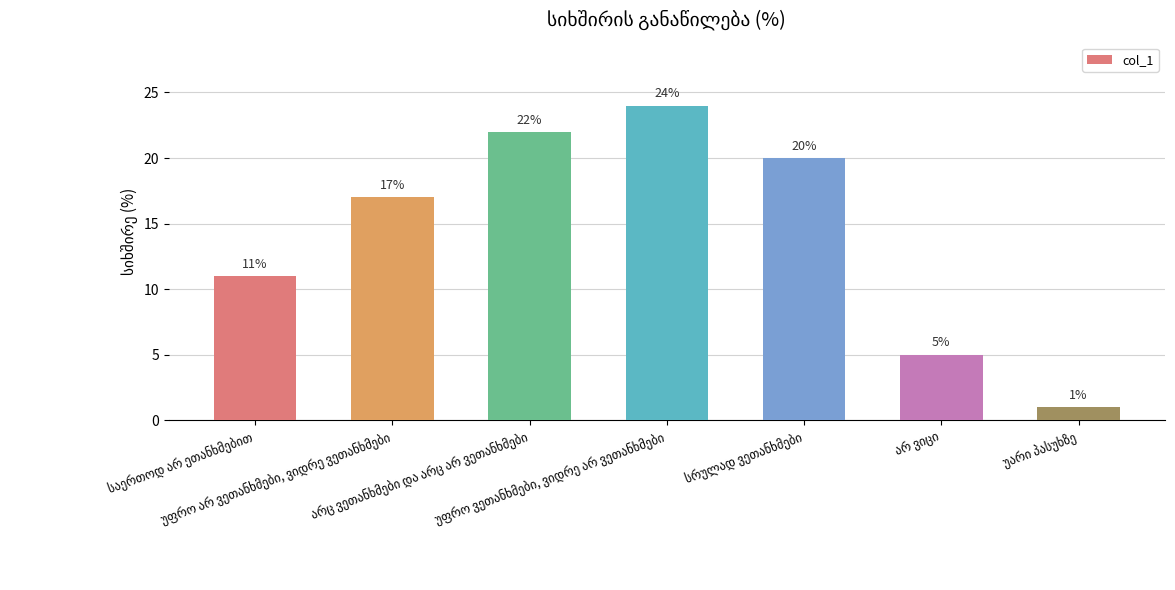

What is the value of the 3rd bar from the left?

22